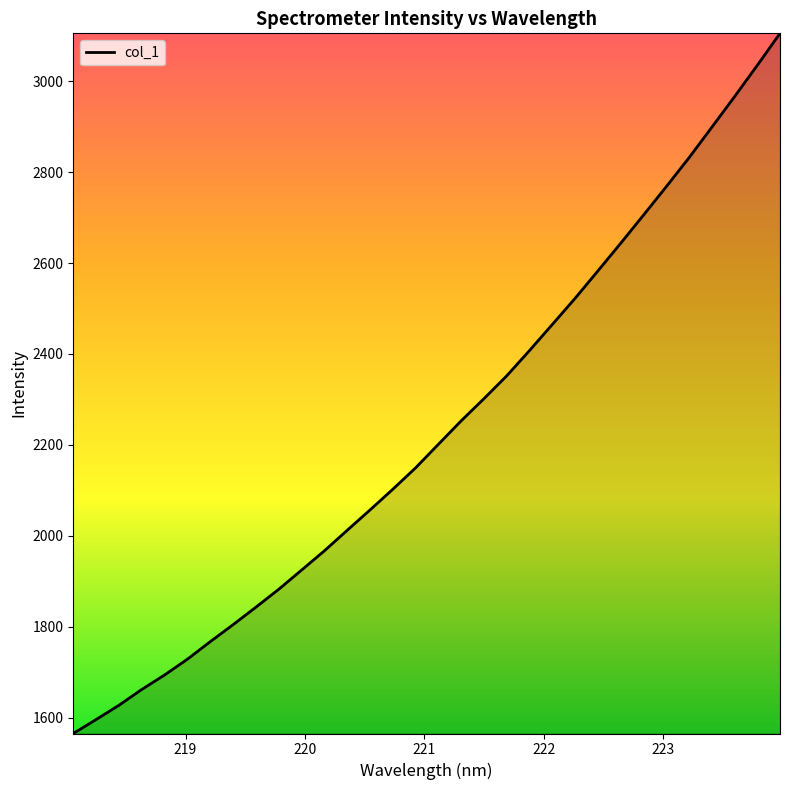

Count the number of values greater than 2200.

16